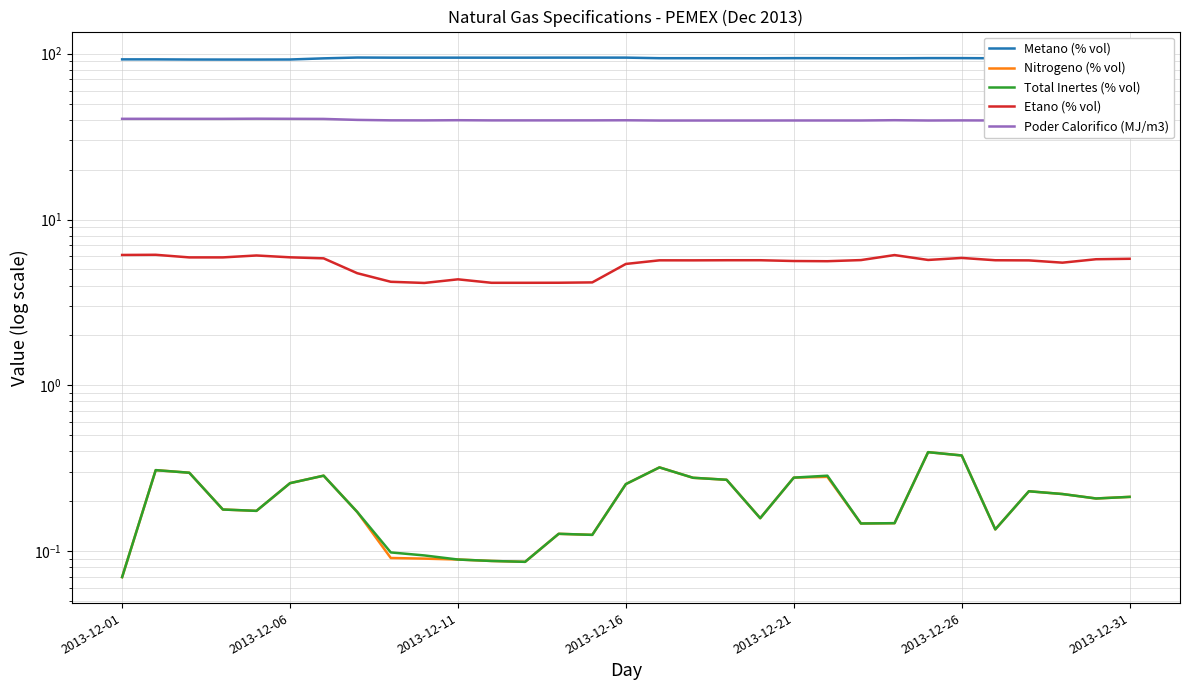

Reading right to left, extract all data points from this chart.

Metano (% vol): 93.9	94.0	94.0	94.0	93.9	94.1	94.1	93.9	93.9	94.0	94.1	93.9	94.0	94.0	94.0	94.7	94.8	94.8	94.7	94.7	94.7	94.7	94.7	94.9	93.8	92.3	92.2	92.2	92.3	92.5	92.5
Nitrogeno (% vol): 0.2	0.2	0.2	0.2	0.1	0.4	0.4	0.1	0.1	0.3	0.3	0.2	0.3	0.3	0.3	0.3	0.1	0.1	0.1	0.1	0.1	0.1	0.1	0.2	0.3	0.3	0.2	0.2	0.3	0.3	0.1
Total Inertes (% vol): 0.2	0.2	0.2	0.2	0.1	0.4	0.4	0.1	0.1	0.3	0.3	0.2	0.3	0.3	0.3	0.3	0.1	0.1	0.1	0.1	0.1	0.1	0.1	0.2	0.3	0.3	0.2	0.2	0.3	0.3	0.1
Etano (% vol): 5.8	5.8	5.5	5.7	5.7	5.9	5.7	6.1	5.7	5.6	5.6	5.7	5.7	5.7	5.7	5.4	4.2	4.2	4.2	4.2	4.4	4.1	4.2	4.7	5.8	5.9	6.1	5.9	5.9	6.1	6.1
Poder Calorifico (MJ/m3): 39.6	39.6	39.5	39.6	39.6	39.6	39.6	39.7	39.6	39.6	39.6	39.6	39.6	39.6	39.5	39.7	39.6	39.6	39.6	39.6	39.7	39.6	39.7	39.9	40.4	40.5	40.6	40.5	40.5	40.5	40.5